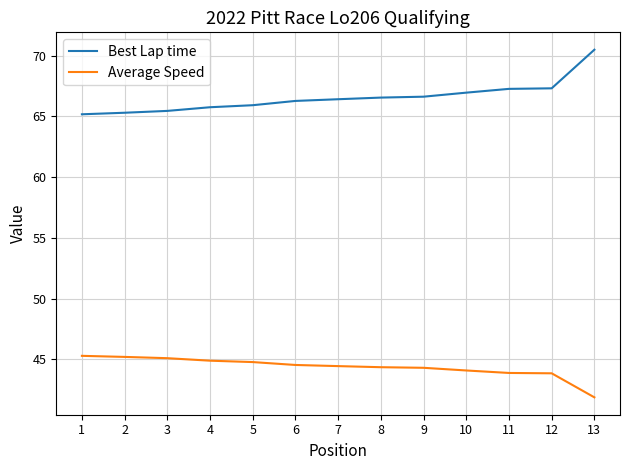

What is the sum of the Average Speed values at 2 and 7?

89.7